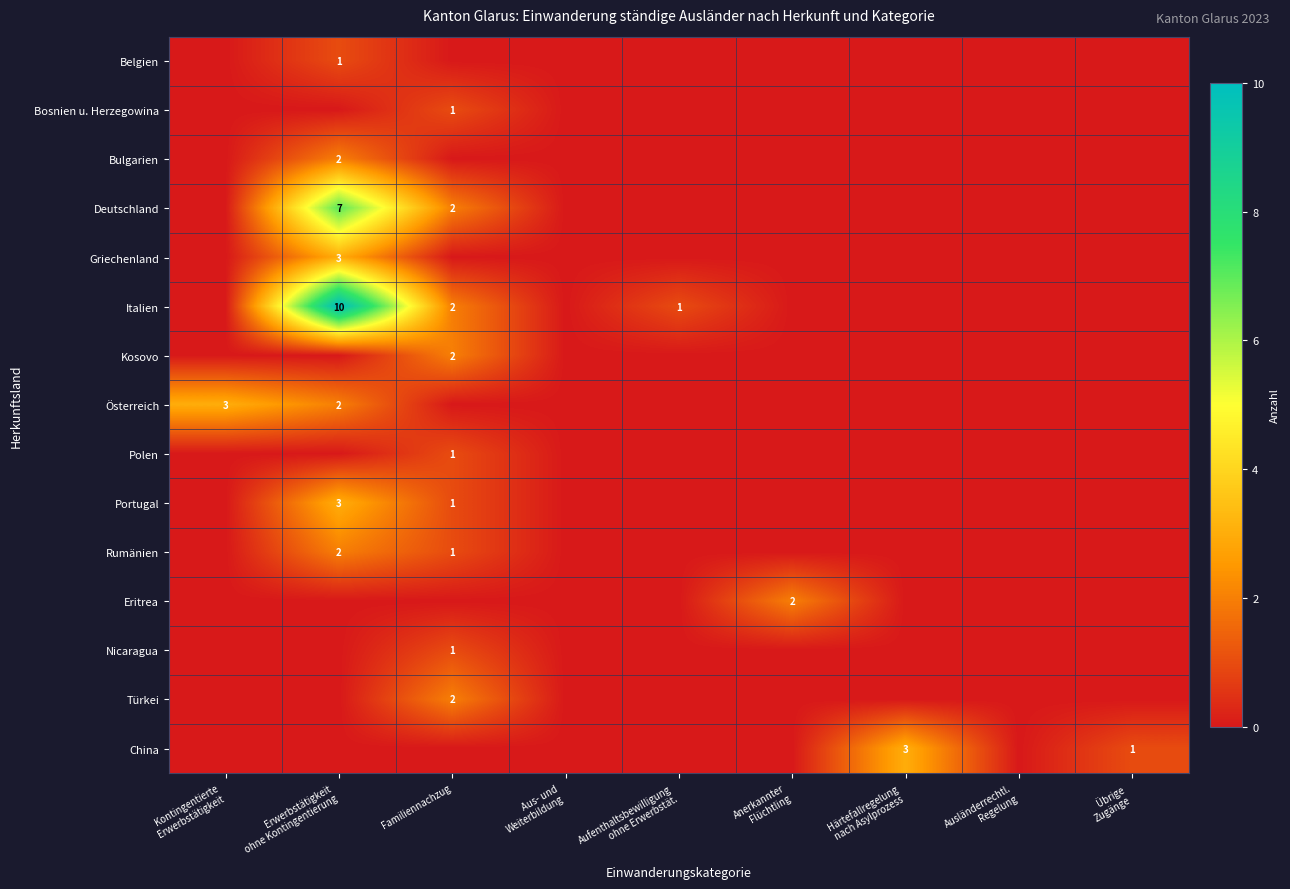

The value of Italien at Familiennachzug is 3. True or false?

False